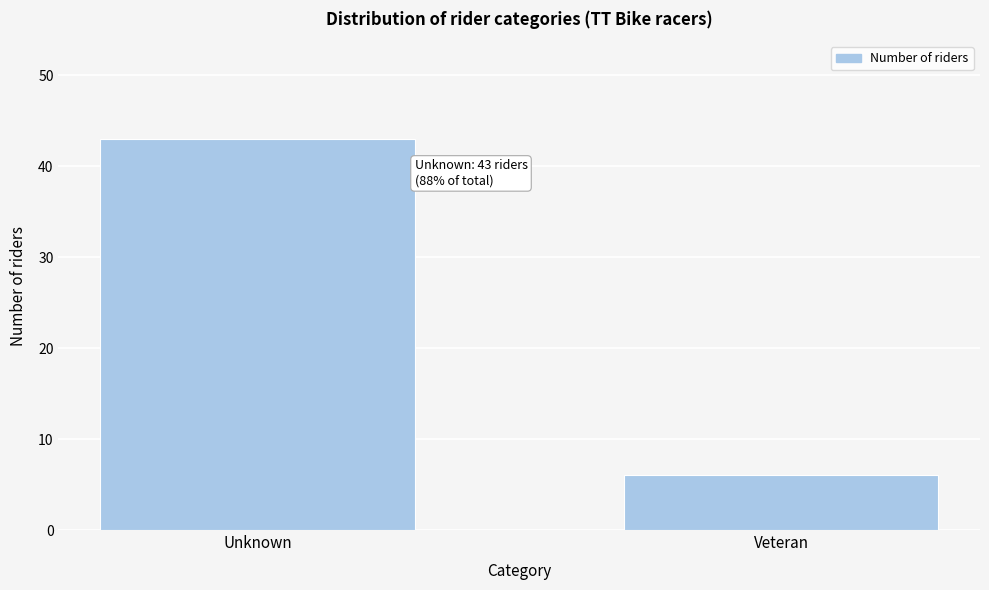

Reading right to left, what are all the values shown in this chart?

6	43